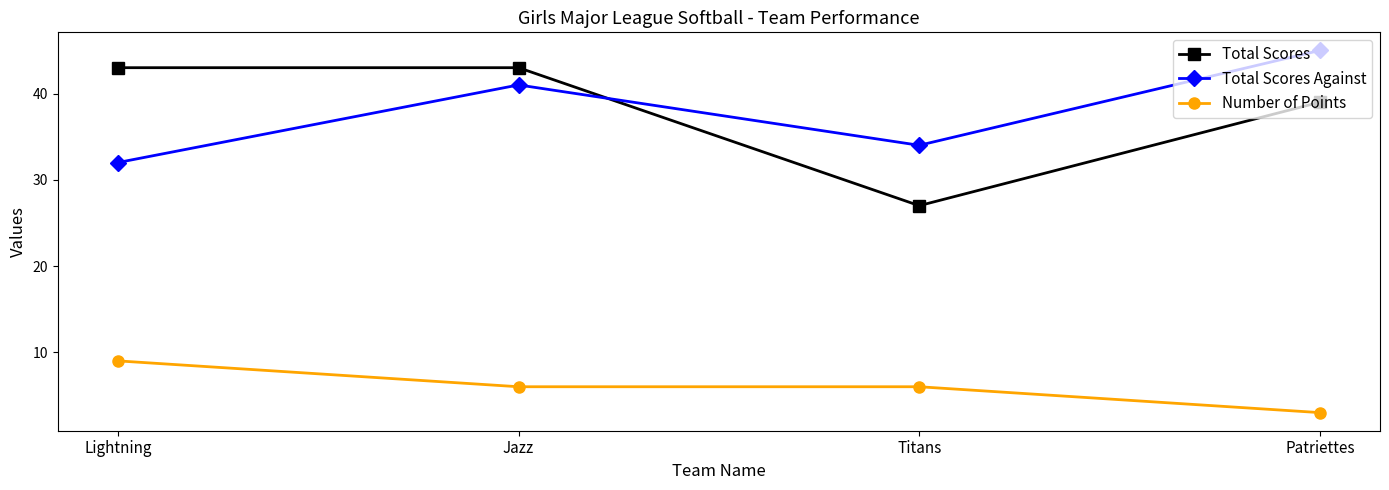

What is the difference between the highest and lowest values at Titans?

28